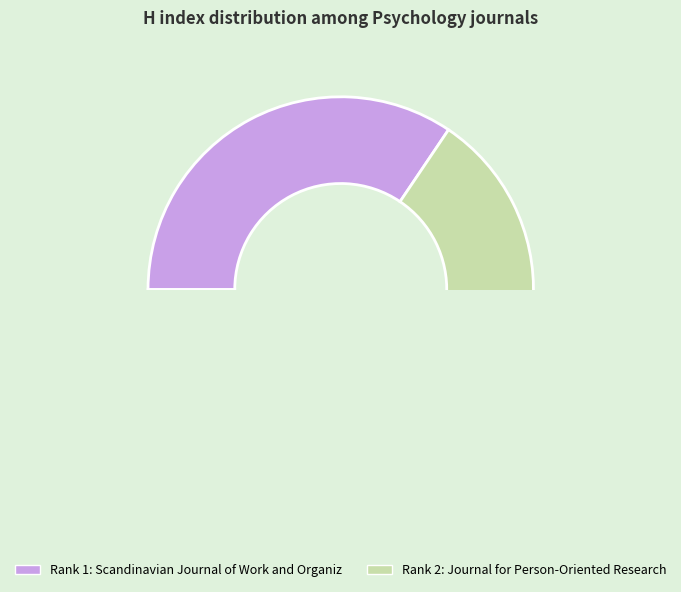

To the nearest percent, what is the combined percentage of Scandinavian Journal of Work and Organizational Psychology and Journal for Person-Oriented Research?

100%